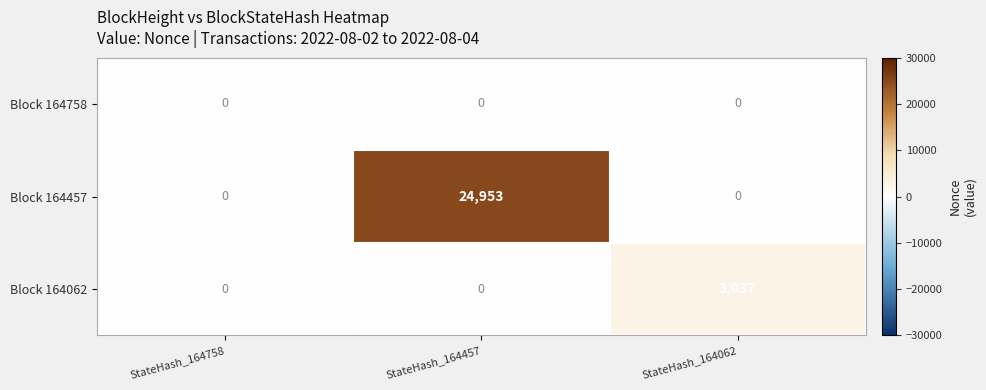

True or false: Block 164457 has a value of 16352 at StateHash_164062.

False